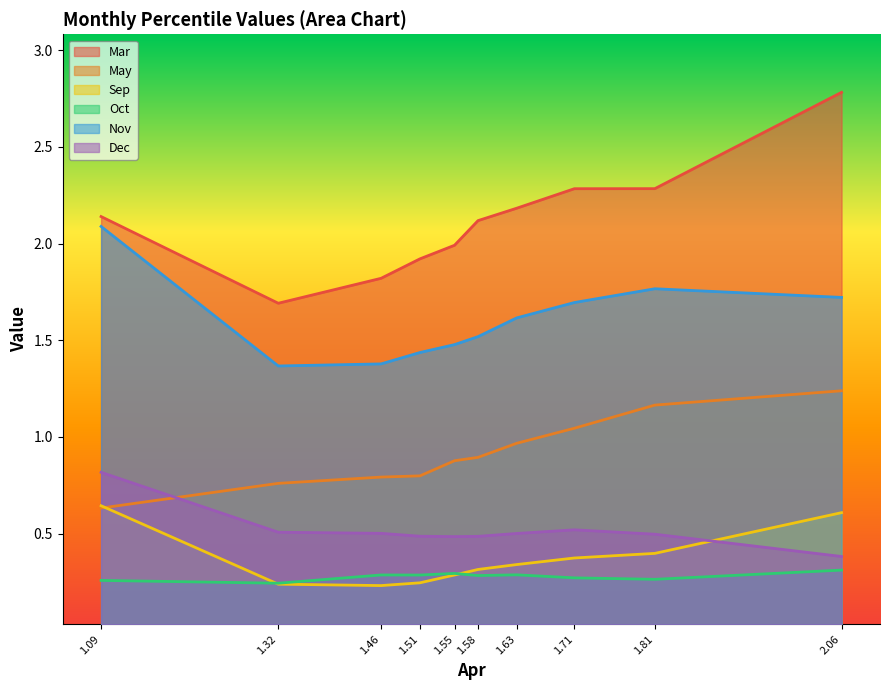

What is the value of the Mar point at the 1st from the left?

2.1